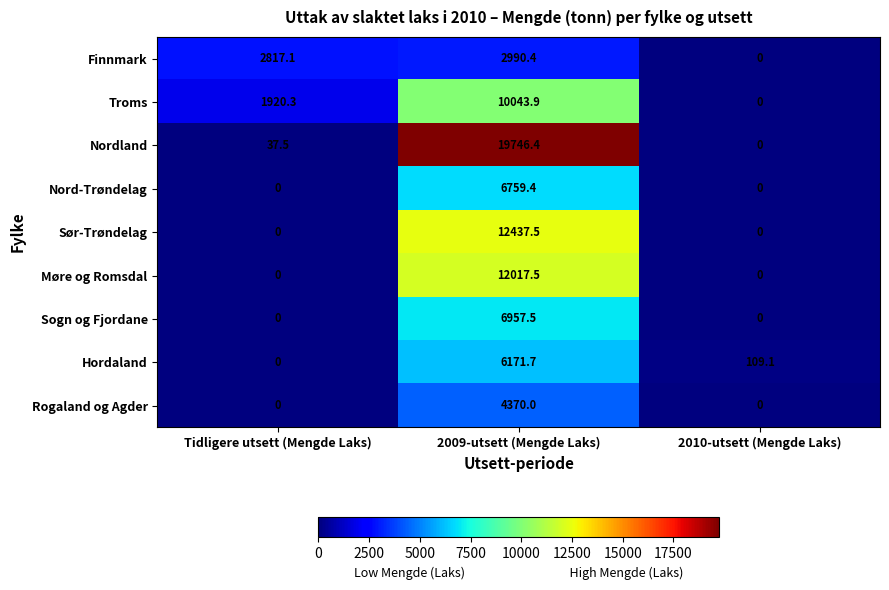

Rank the series by their maximum value, from lowest to highest.

Finnmark, Rogaland og Agder, Hordaland, Nord-Trøndelag, Sogn og Fjordane, Troms, Møre og Romsdal, Sør-Trøndelag, Nordland